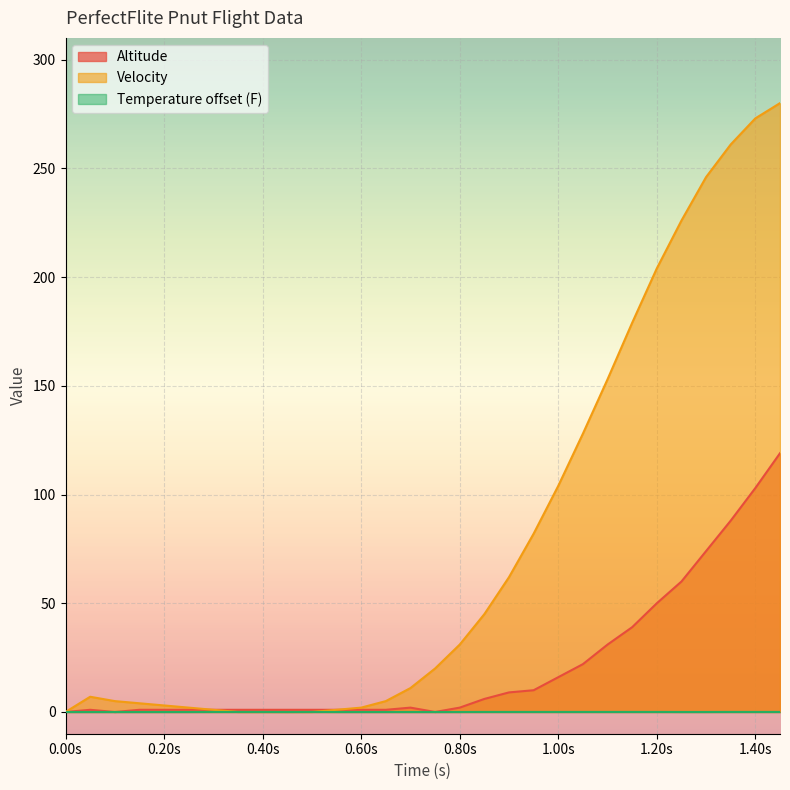

Which series has the widest spread of values?

Velocity